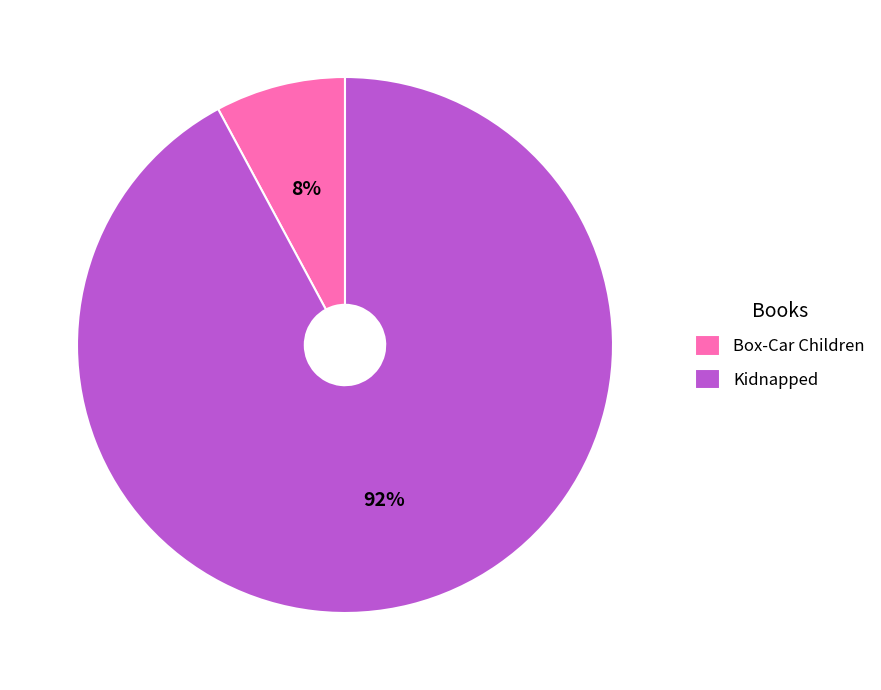

Rank the categories by value from highest to lowest.

Kidnapped, Box-Car Children